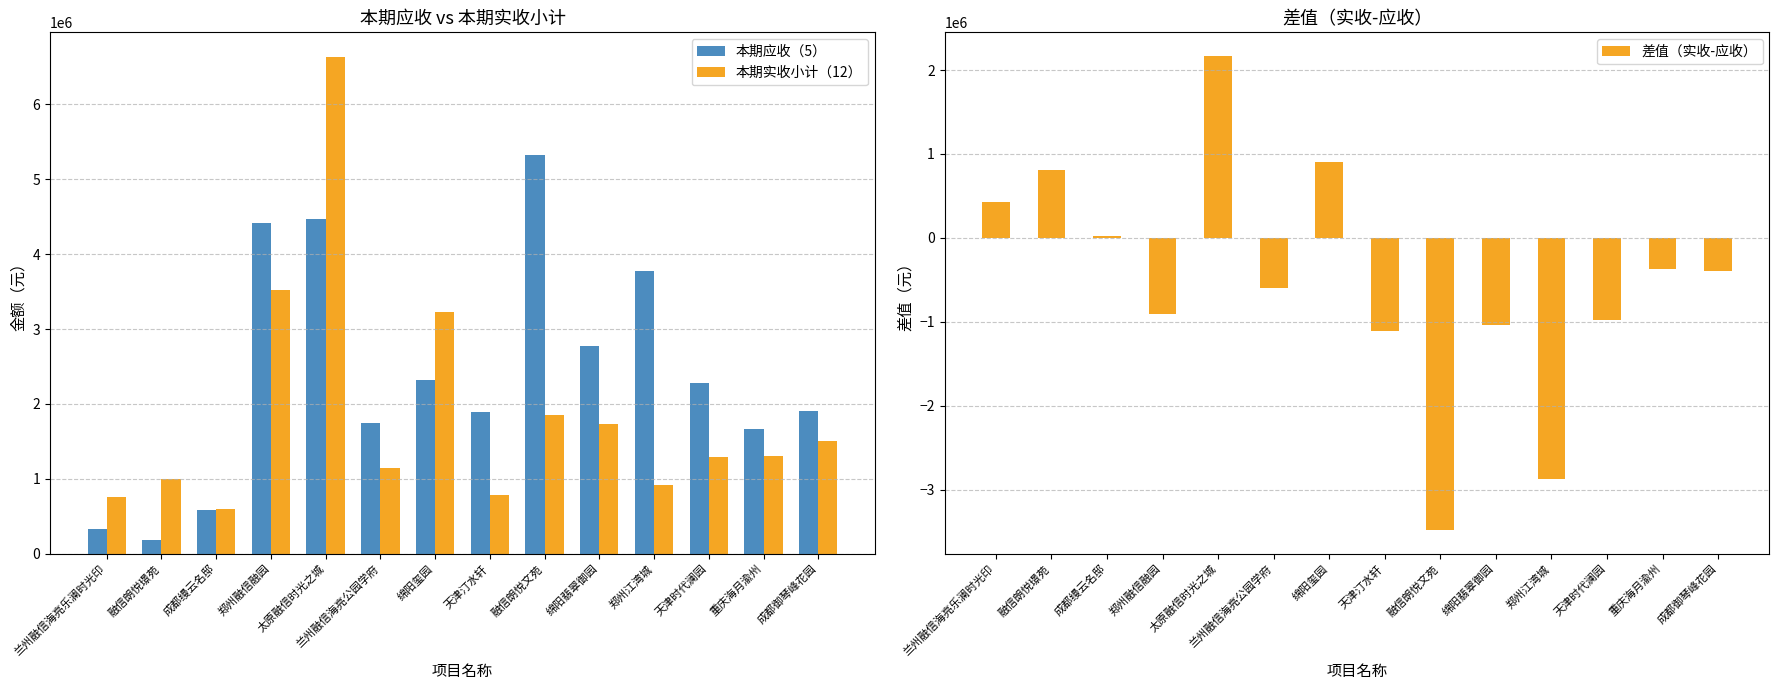

What are all the series names shown in the legend?

本期应收（5）, 本期实收小计（12）, 差值（实收-应收）